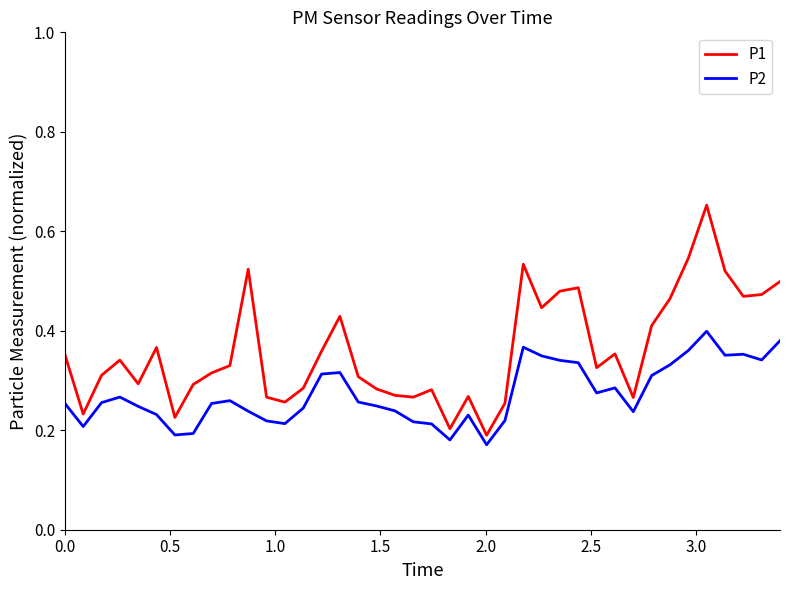

True or false: P2 and P1 intersect in this chart.

False